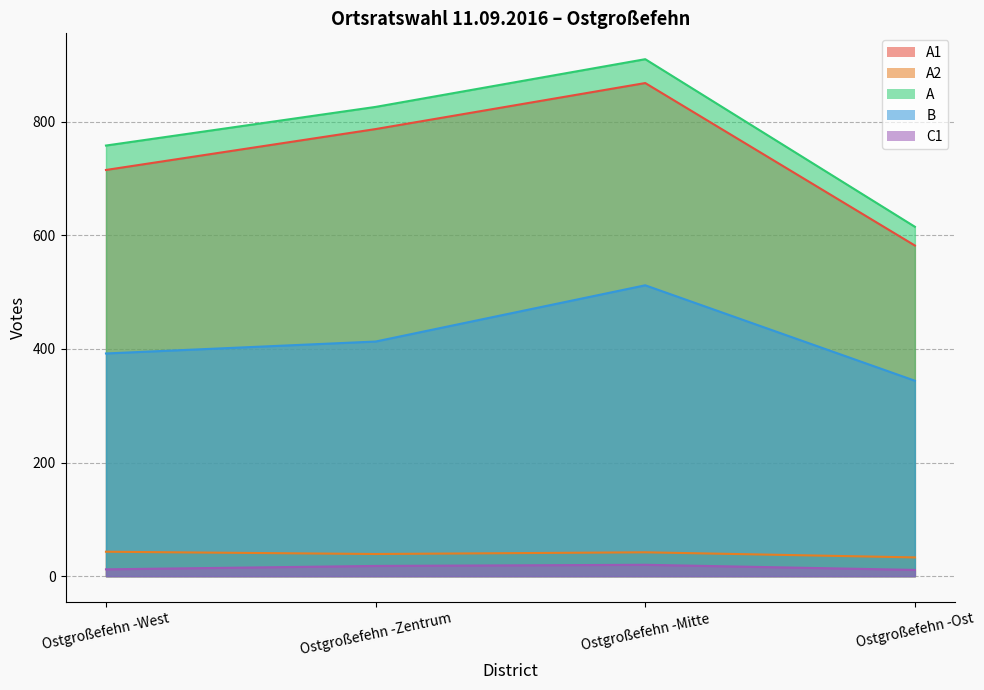

Which has a higher value, Ostgroßefehn -Mitte or Ostgroßefehn -Ost?

Ostgroßefehn -Mitte